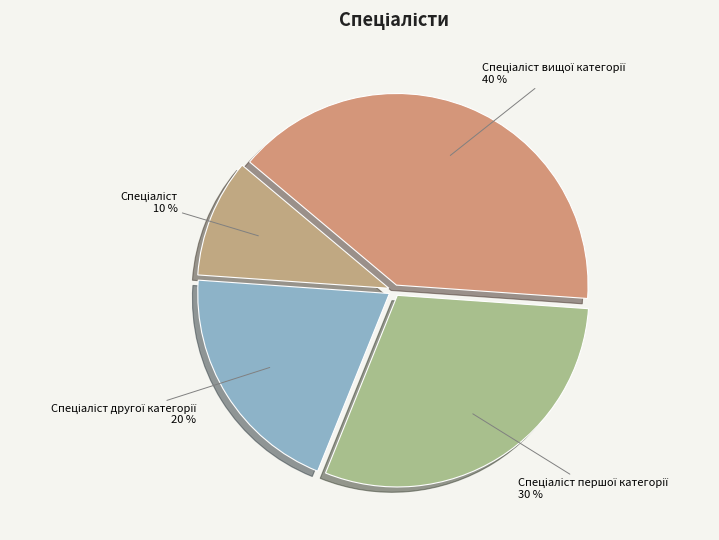

To the nearest percent, what is the difference between the largest and smallest slice percentages?

30%